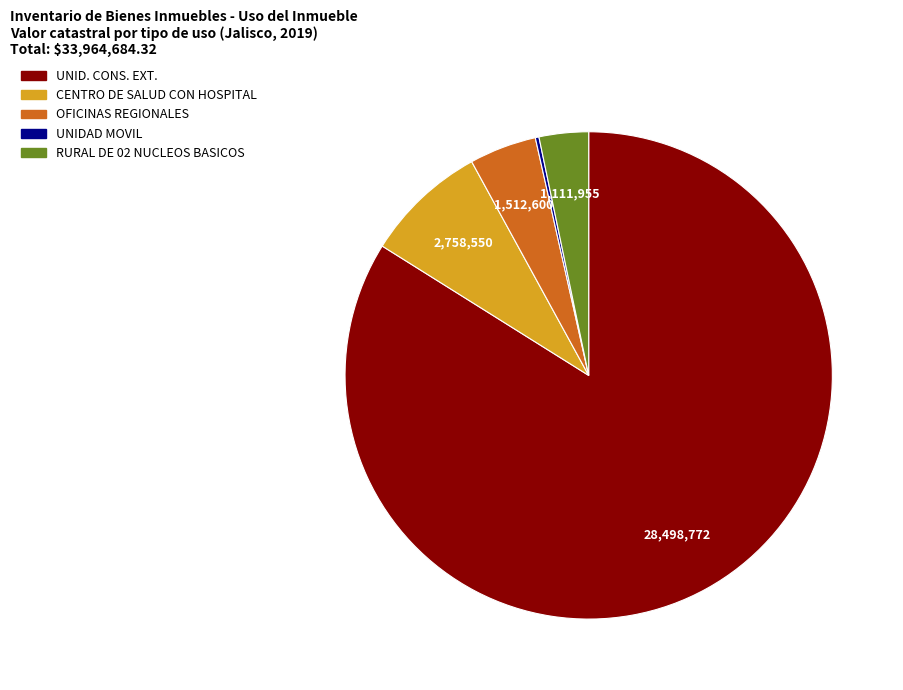

Combined, do OFICINAS REGIONALES and UNID. CONS. EXT. account for over 50%?

Yes